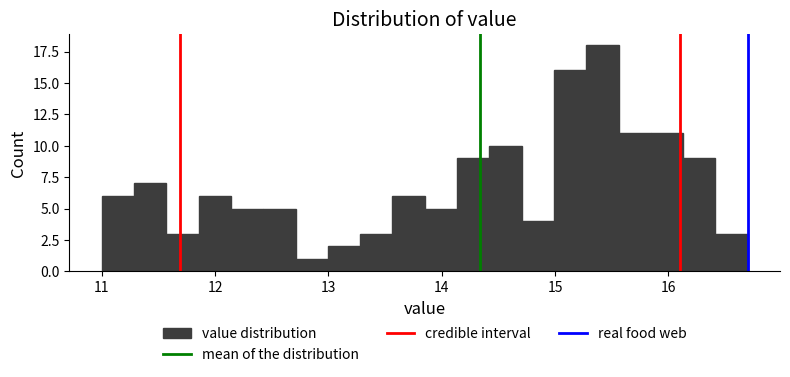

Around what value on the x-axis is the tallest bar? Give the approximate position of its centre, as read against the axis.

15.4